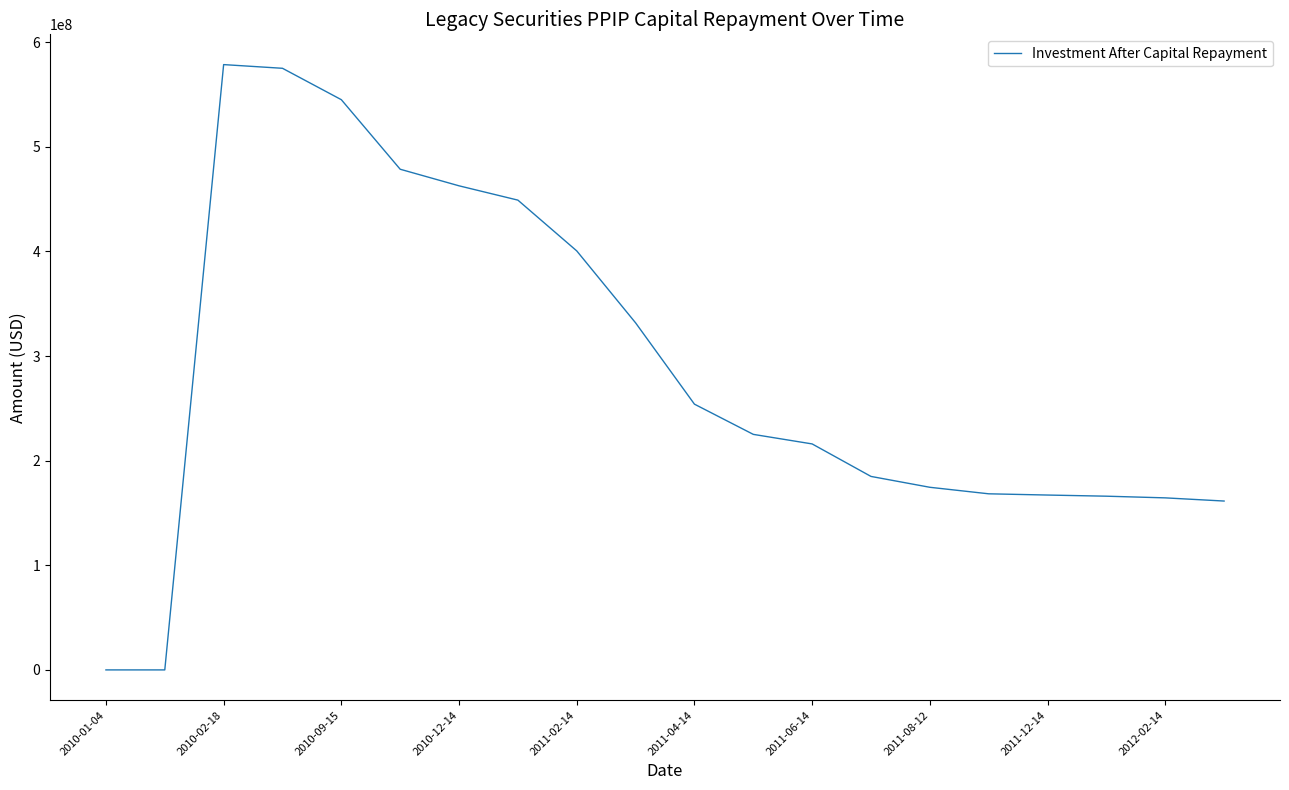

What is the maximum value shown in the chart?

578515653.2